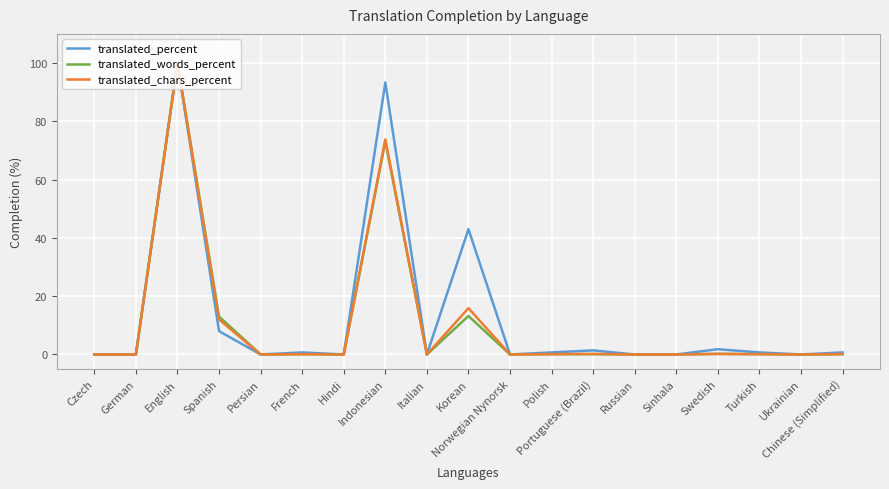

Is it true that translated_percent equals 0.0 at Norwegian Nynorsk?

True